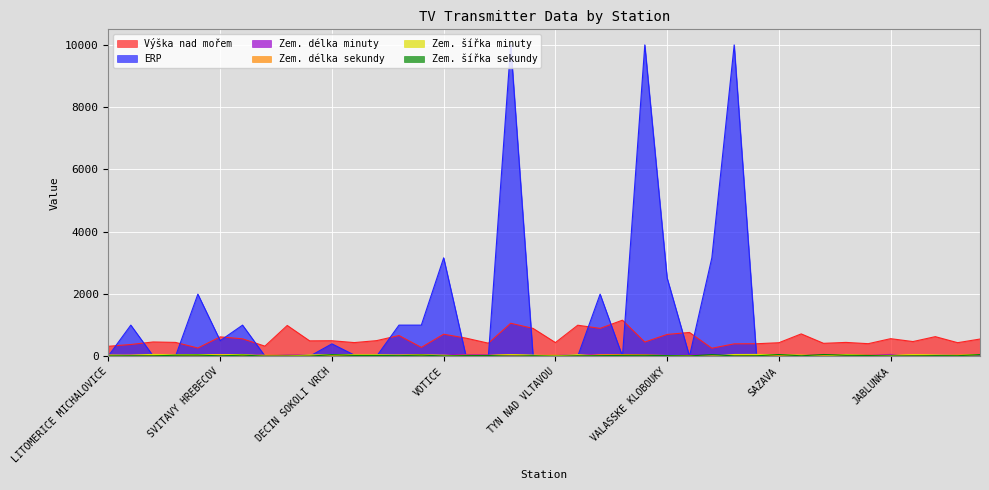

How many data points in Zem. délka sekundy are above 32?

19